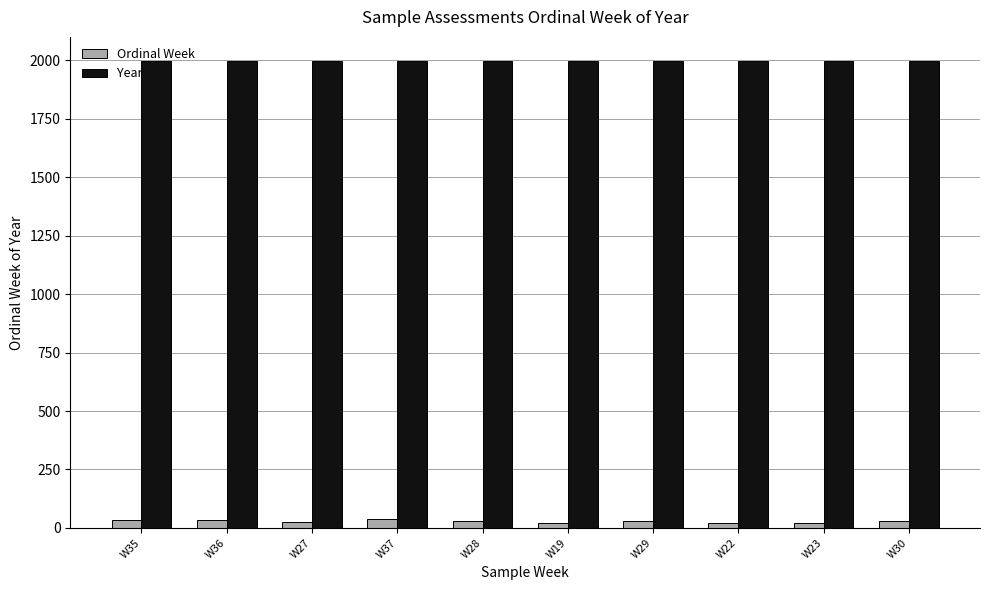

What position from the right is W29?

4